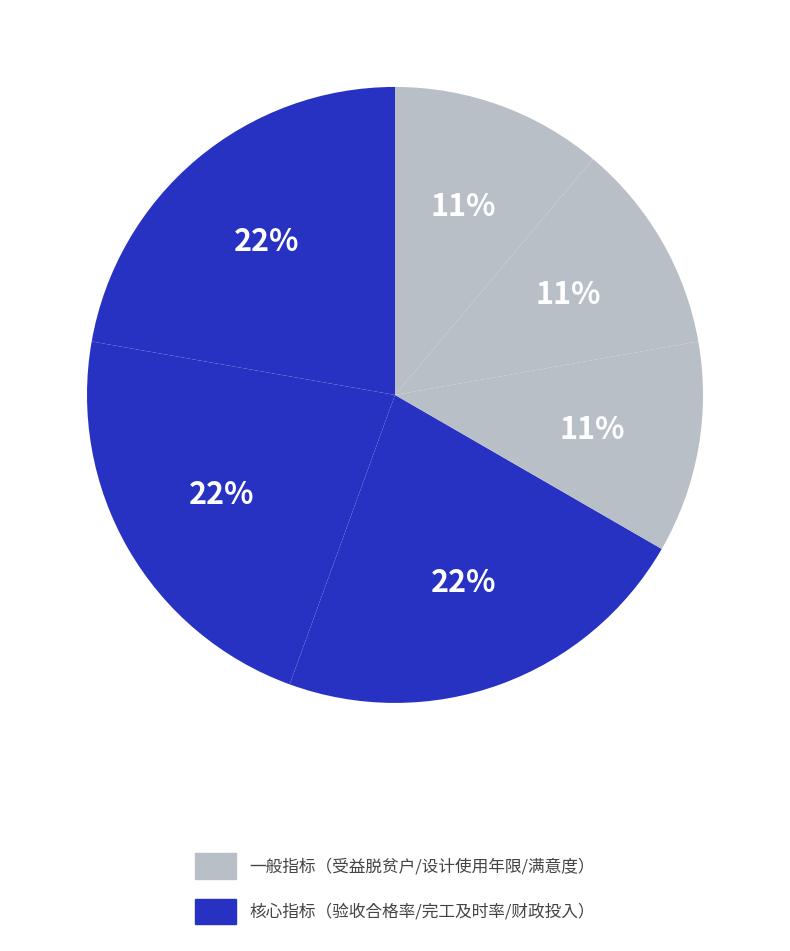

Does any single category account for the majority?

No